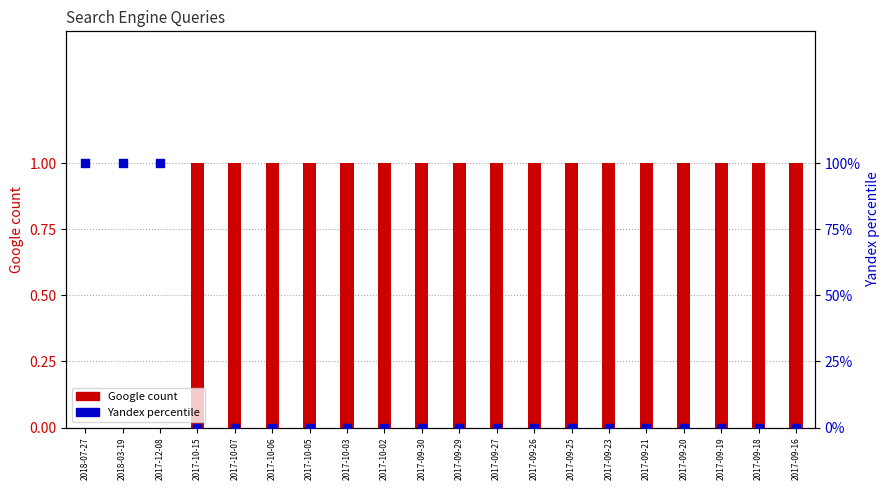

At which category is the sum across all series the highest?

2018-07-27